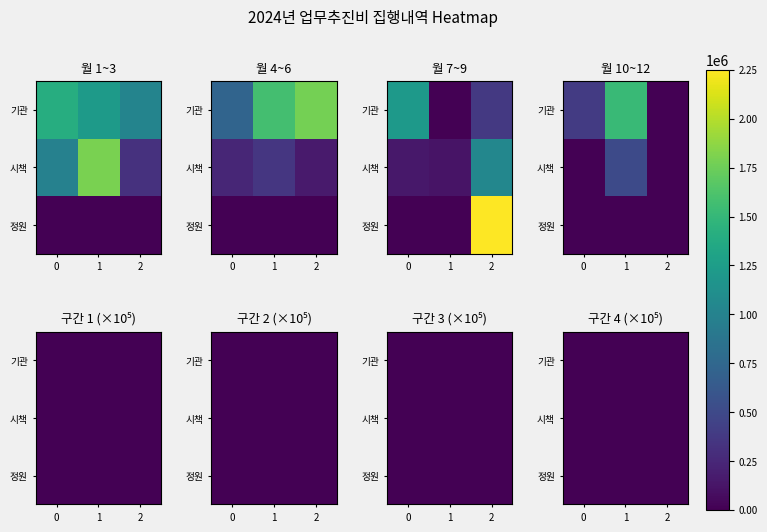

At which category does the chart reach its peak across all series?

1